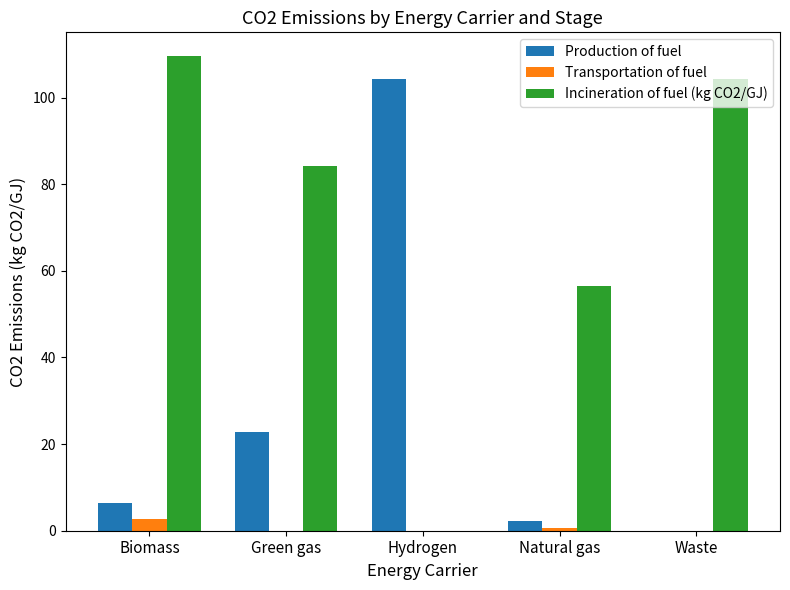

Where is Incineration of fuel (kg CO2/GJ) nearest to the value 54?

Natural gas